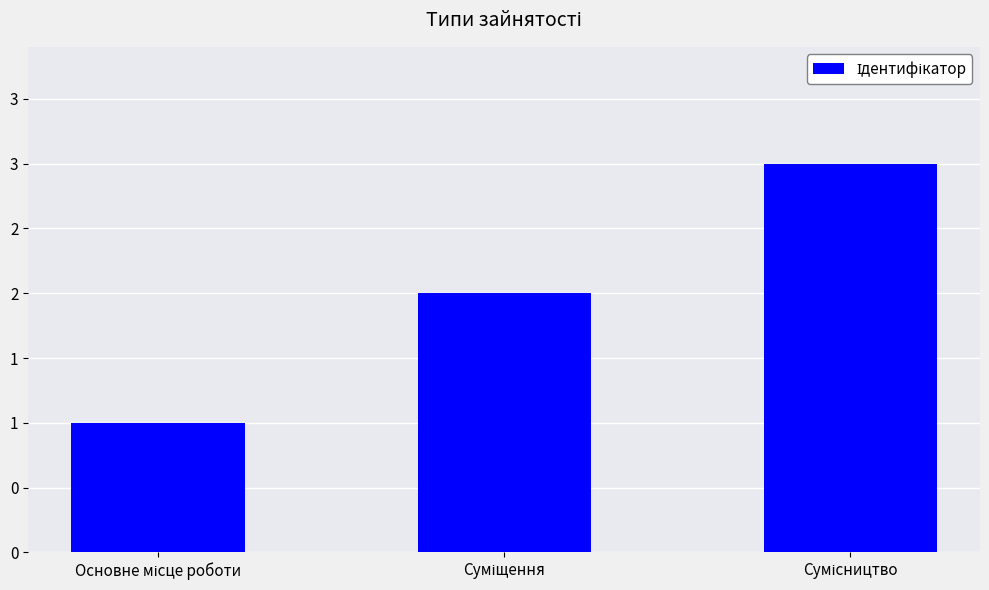

What is the smallest value displayed?

1